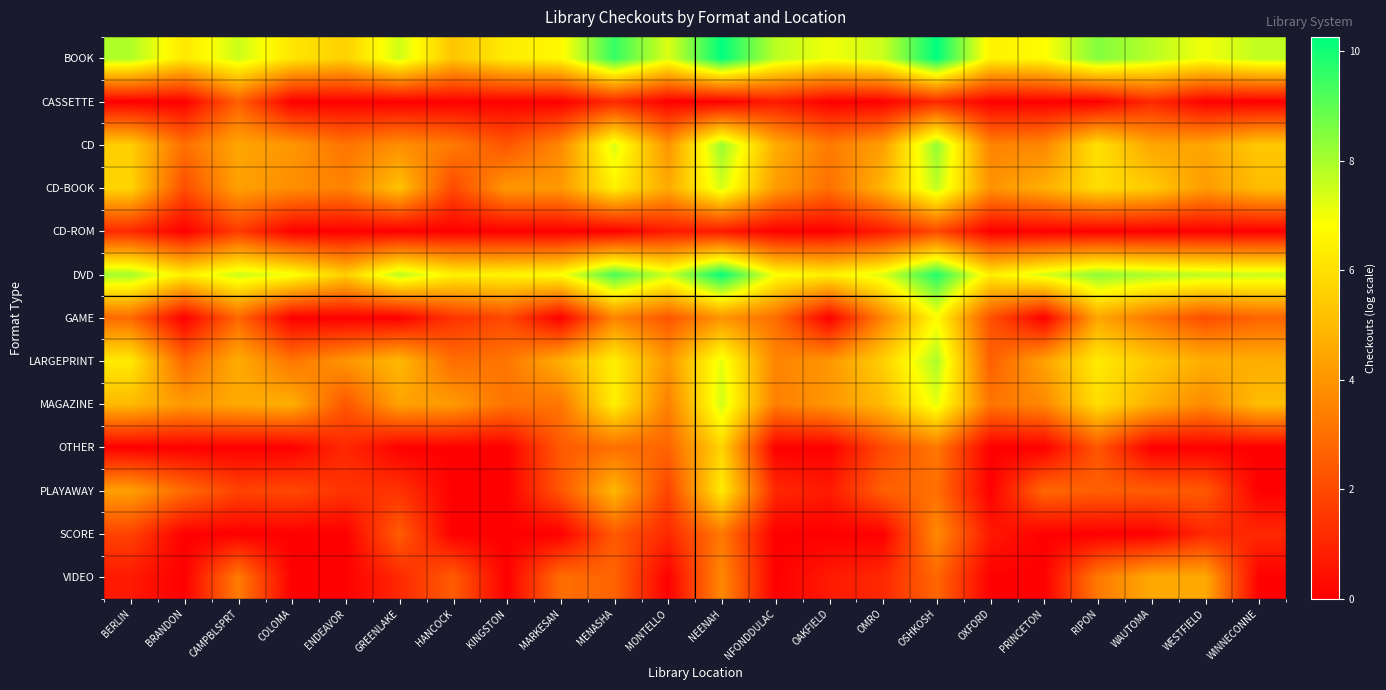

Between OSHKOSH and HANCOCK, which is larger?

OSHKOSH